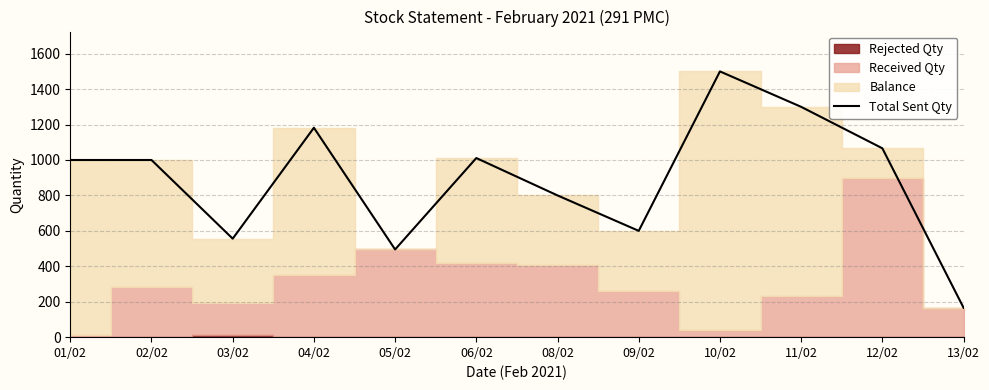

Rank the categories by value from lowest to highest.

13/02, 05/02, 03/02, 09/02, 08/02, 01/02, 02/02, 06/02, 12/02, 04/02, 11/02, 10/02